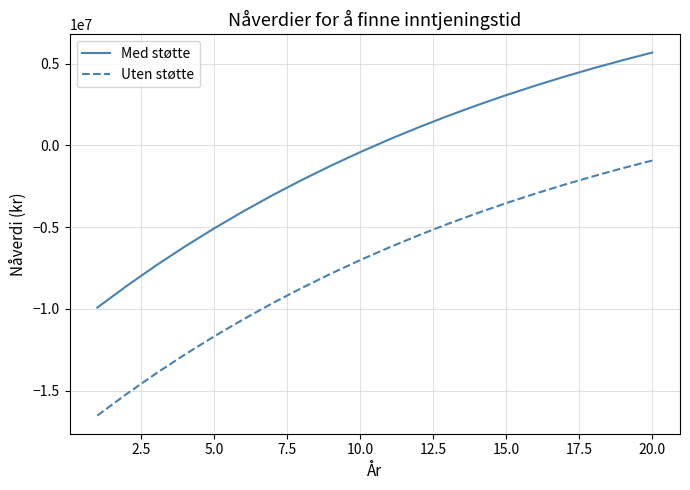

What is the sum of all Med støtte values?

-15755599.7